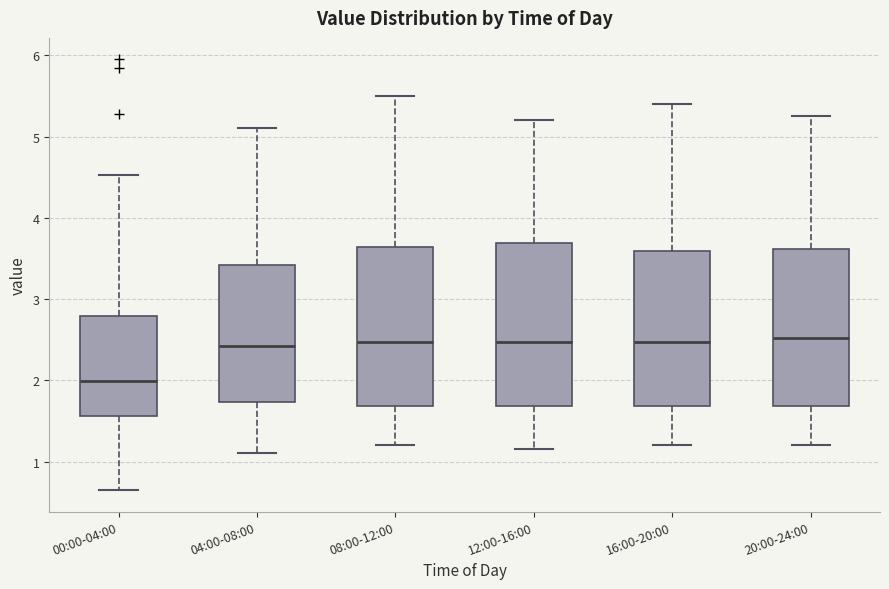

Reading left to right, transcribe this box plot: for each box, give where its median line is, the range the box spans, and where its two whiskers end, as read against the y-axis. The values are not printed on the chart, so give them approximately, as read against the axis.

00:00-04:00: median 2.0, box 1.6 to 2.8, whiskers 0.7 to 4.5
04:00-08:00: median 2.4, box 1.7 to 3.4, whiskers 1.1 to 5.1
08:00-12:00: median 2.5, box 1.7 to 3.6, whiskers 1.2 to 5.5
12:00-16:00: median 2.5, box 1.7 to 3.7, whiskers 1.2 to 5.2
16:00-20:00: median 2.5, box 1.7 to 3.6, whiskers 1.2 to 5.4
20:00-24:00: median 2.5, box 1.7 to 3.6, whiskers 1.2 to 5.3